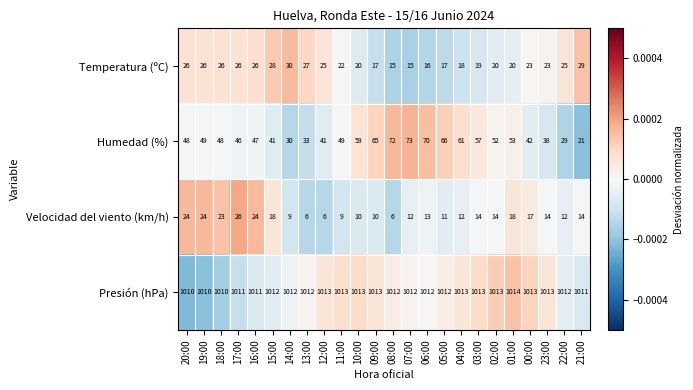

Count the number of categories in the chart.

24